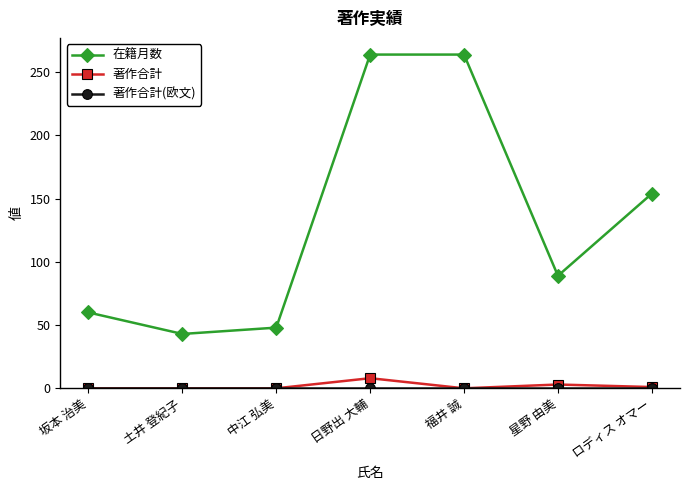

What is the maximum value for 著作合計?

8